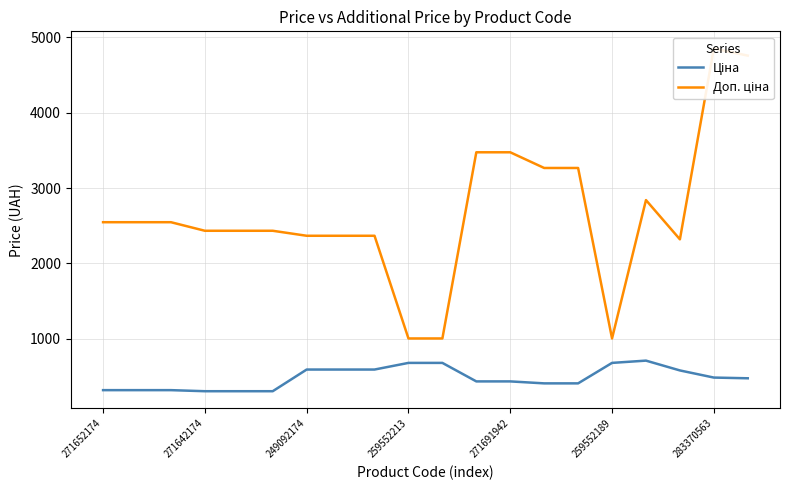

What is the sum of all Доп. ціна values?

53296.5